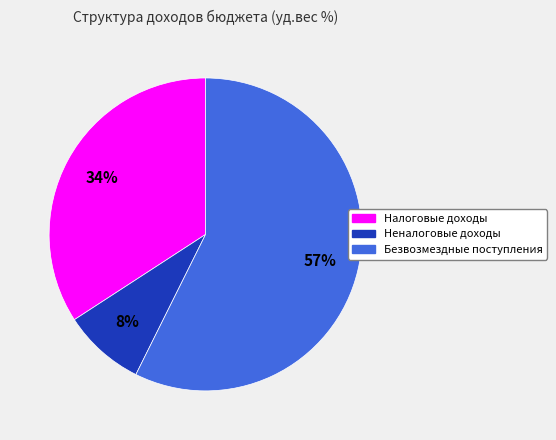

To the nearest percent, what percentage of the pie is Неналоговые доходы?

8%